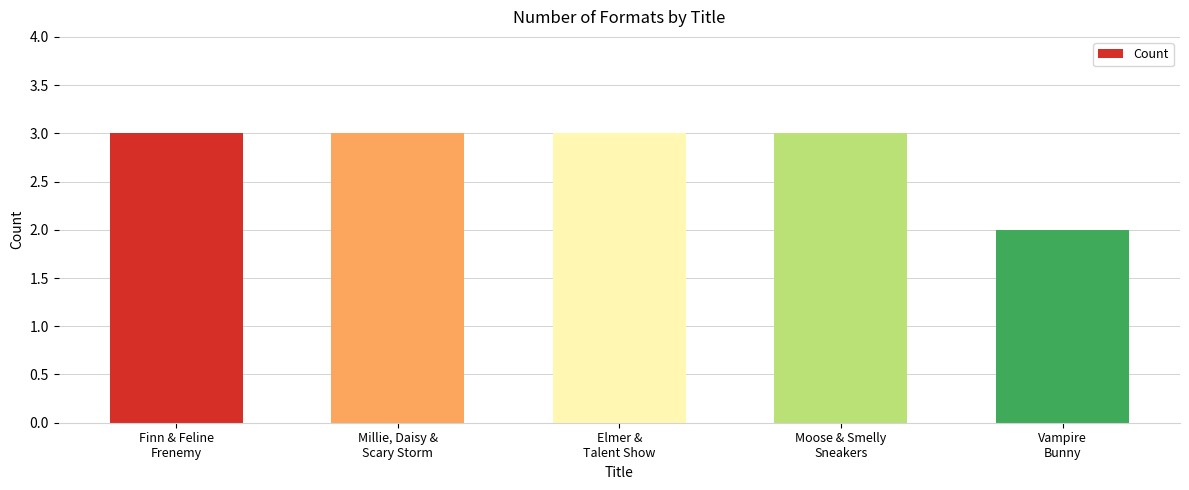

What is the maximum value shown in the chart?

3